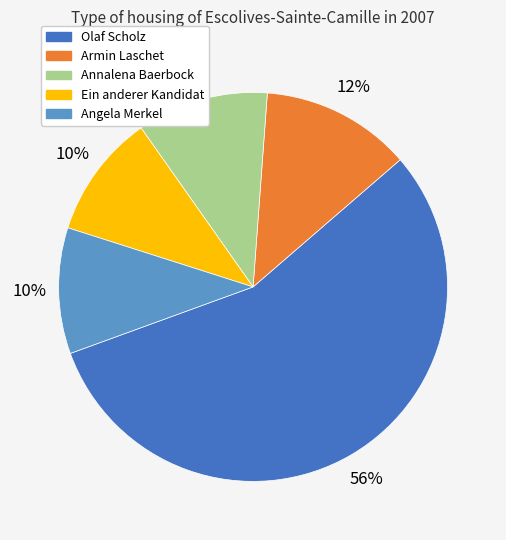

Which category accounts for the majority?

Olaf Scholz